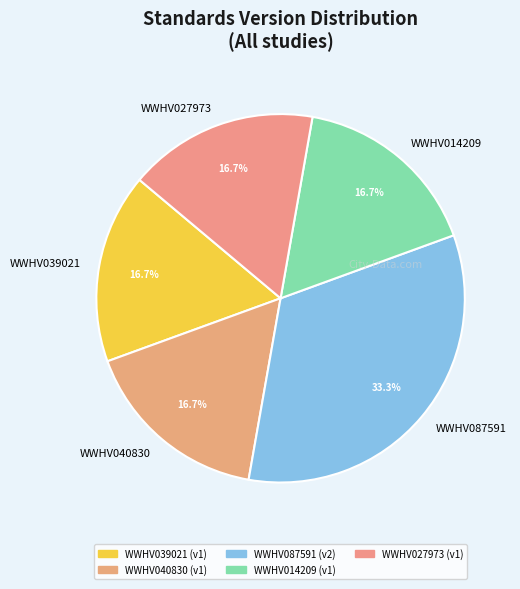

To the nearest percent, what portion does WWHV027973 represent?

17%